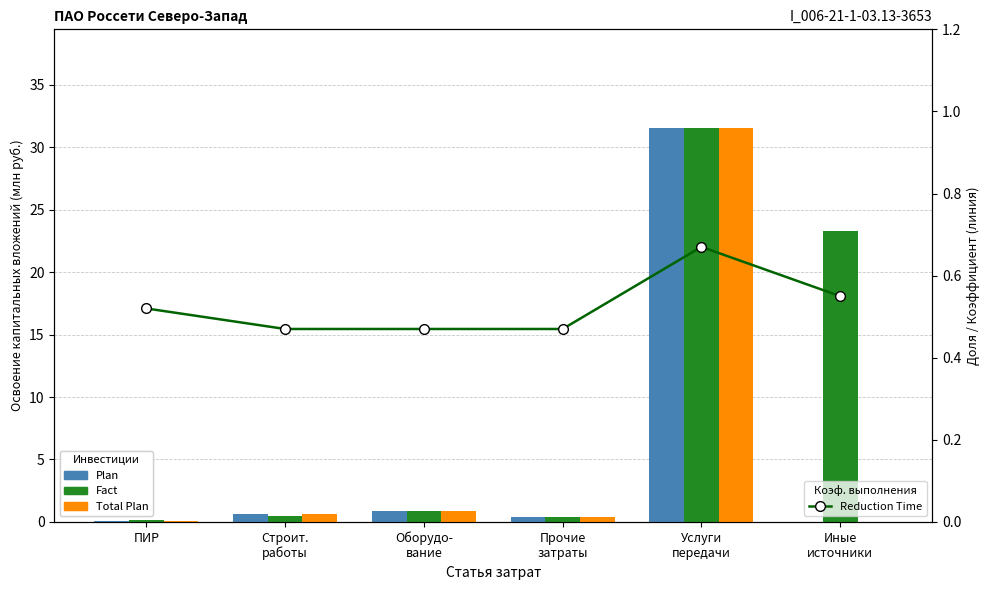

How many groups of bars are there?

6